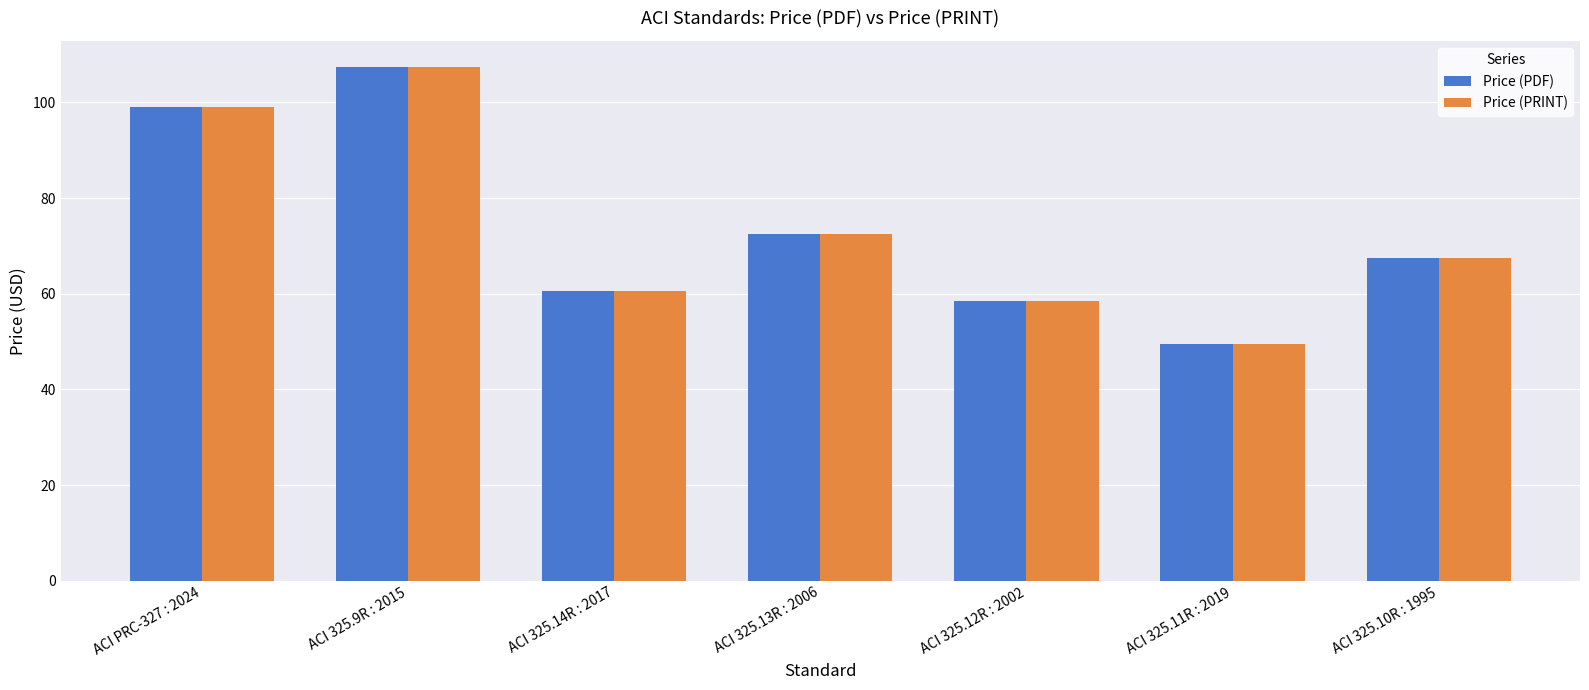

How many data points does each series have?

7